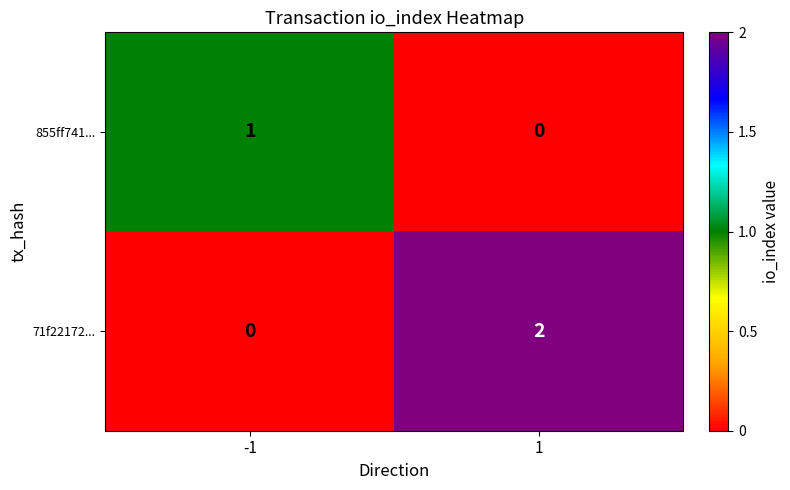

What is the spread (max minus min) of values at -1?

1